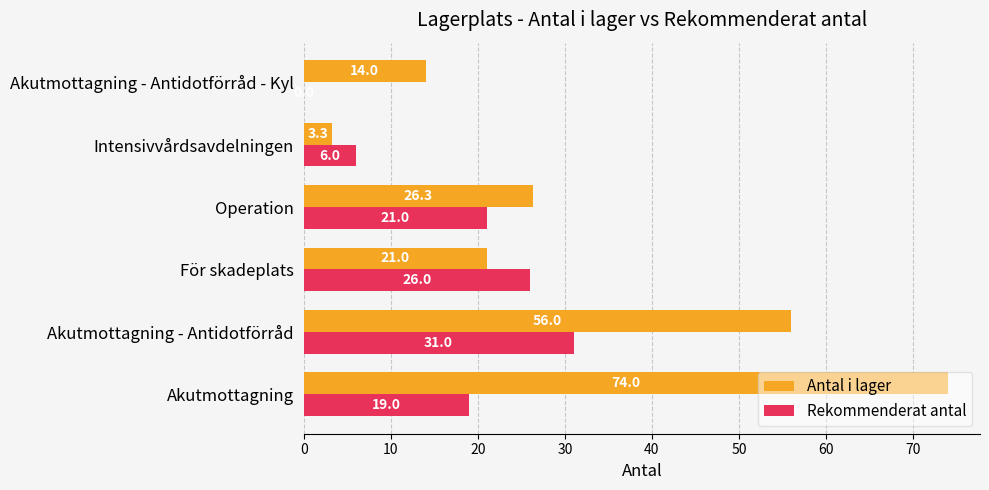

Which series changed the most between Akutmottagning and Akutmottagning - Antidotförråd?

Antal i lager